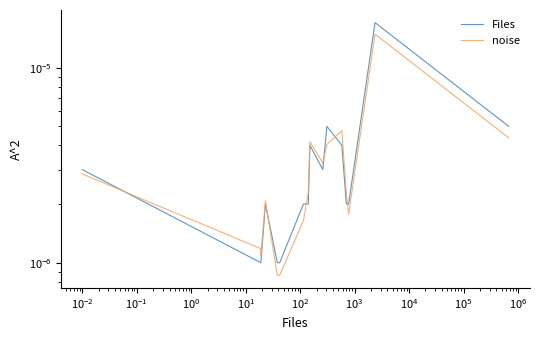

Does the chart display data point markers on the line(s)?

No